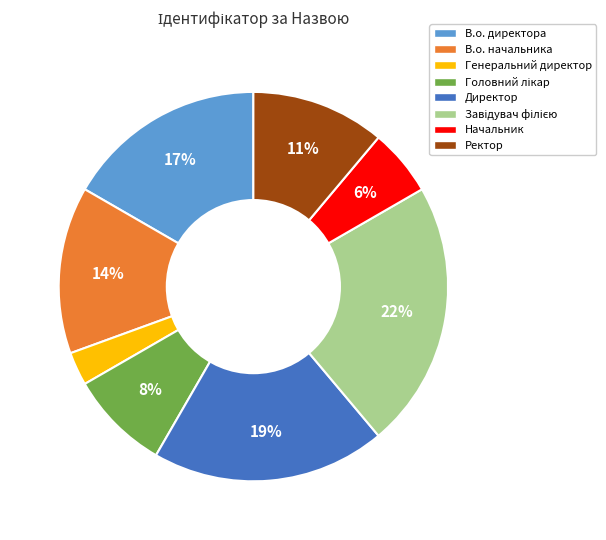

The Директор slice represents 19% of the pie. True or false?

True